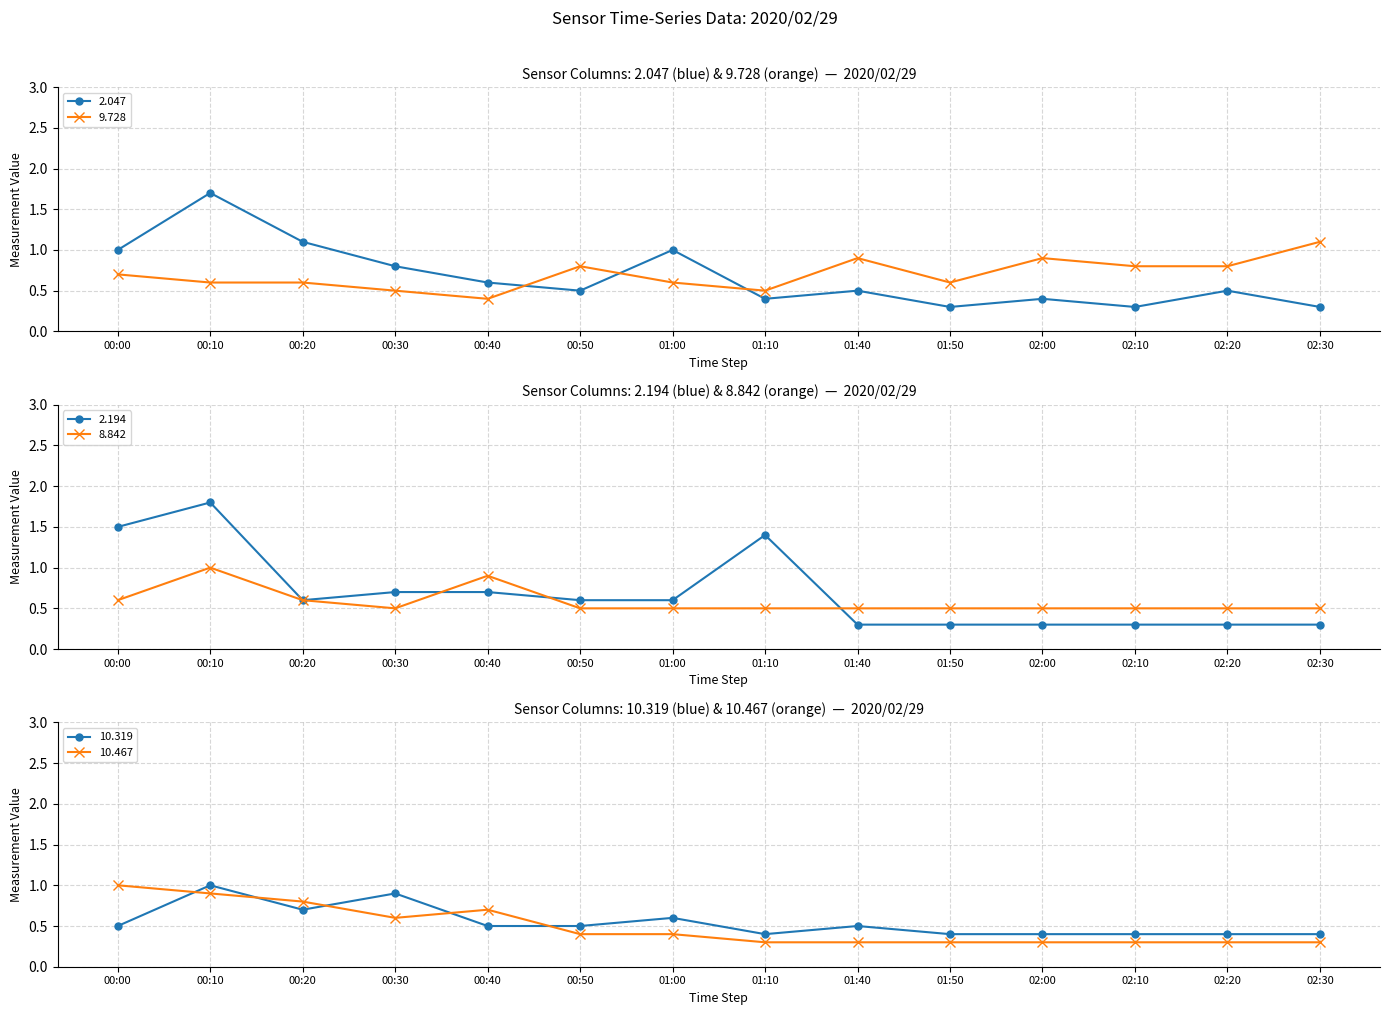

What is the value of the 9.728 point at the 13th from the left?

0.8